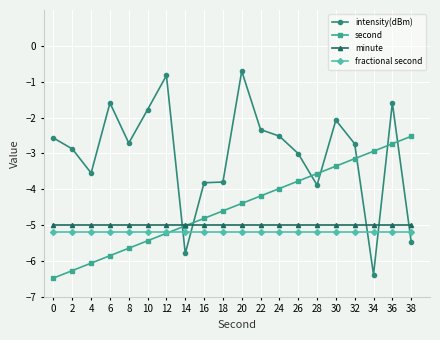

What value does the fractional second series have at 6?

-5.2